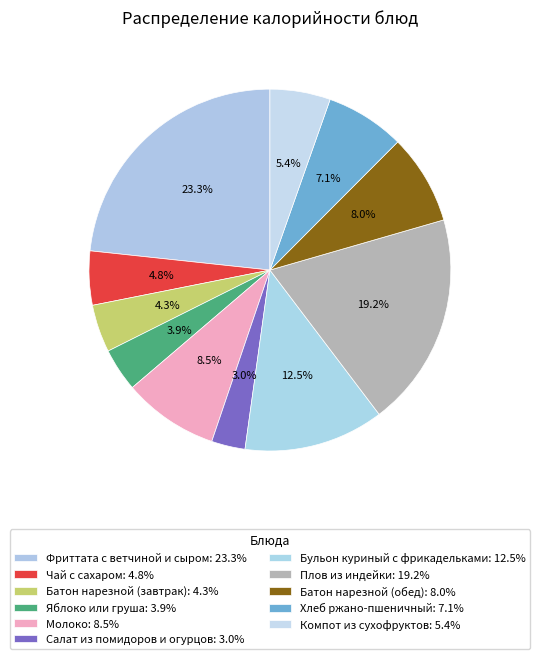

To the nearest percent, what percentage of the pie is Яблоко или груша?

4%